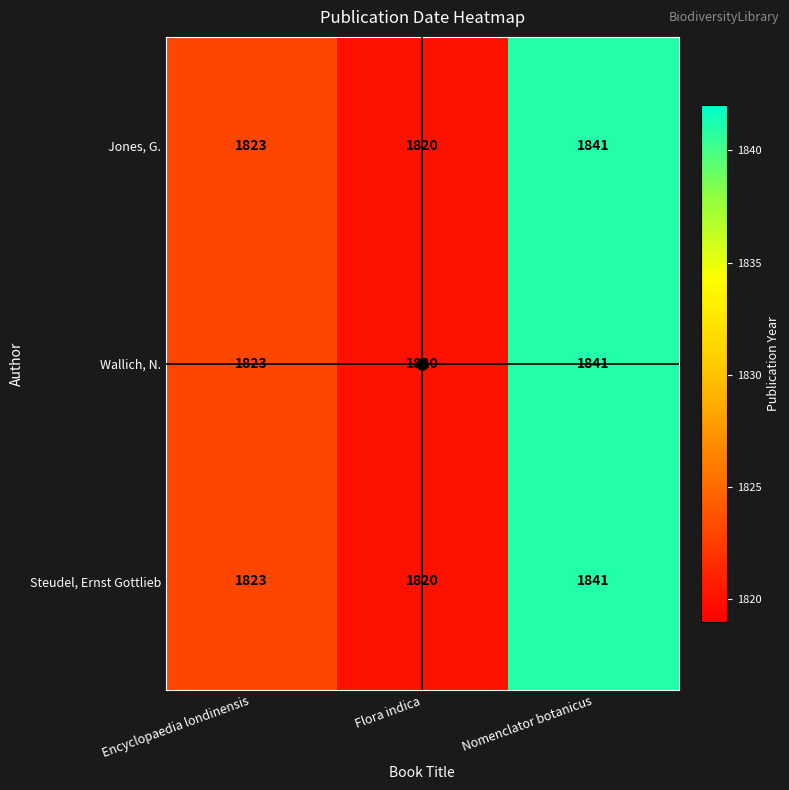

Is the value of Jones, G. at Nomenclator botanicus greater than the value of Wallich, N. at Flora indica?

Yes